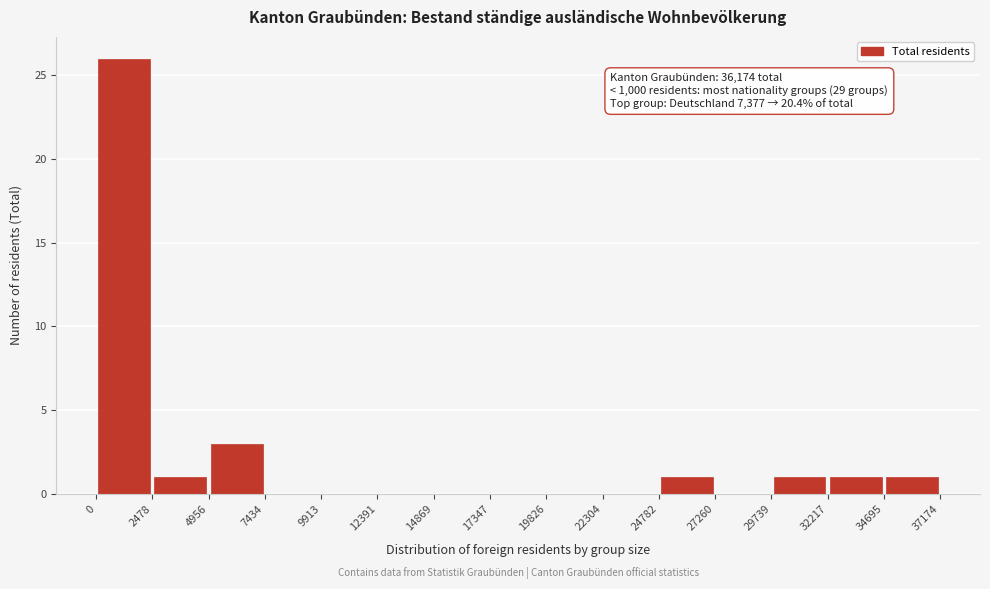

Which range on the x-axis has the tallest bar?

0 to 2478